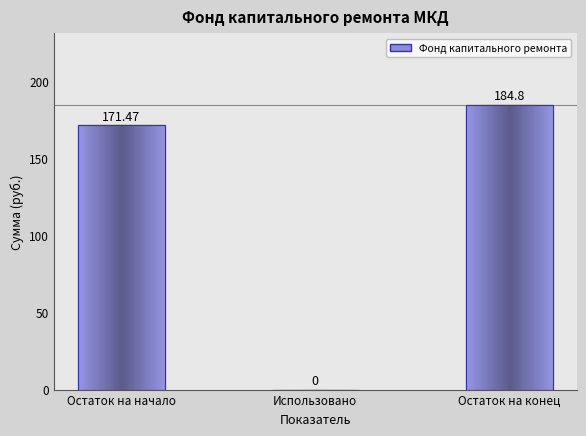

At which category does the chart reach its peak across all series?

Остаток на конец